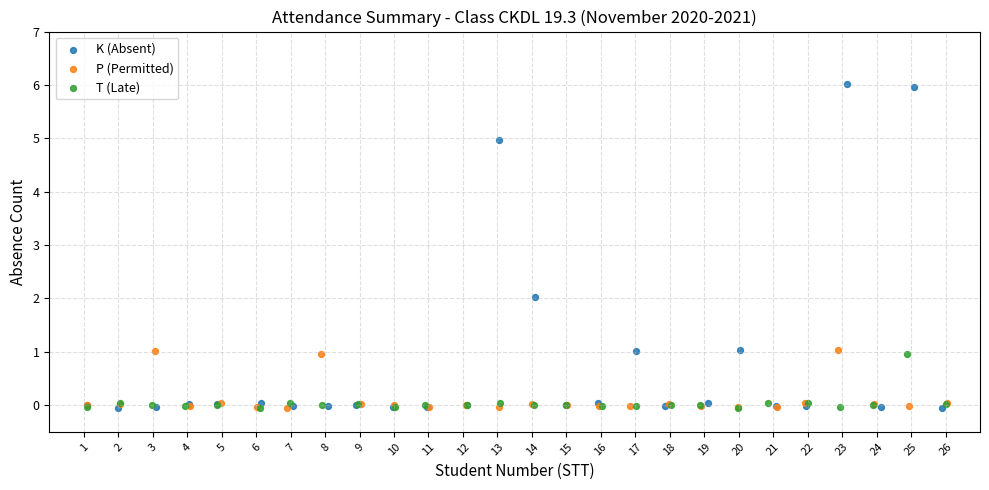

Which series has the widest spread of Y values?

K (Absent)